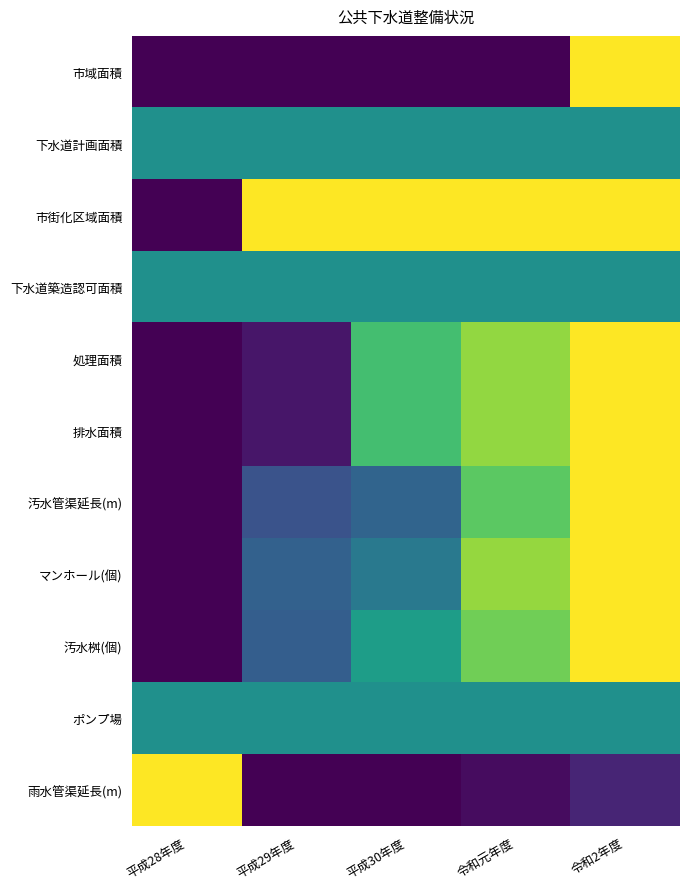

What is the total value across all series at 令和元年度?

6.6